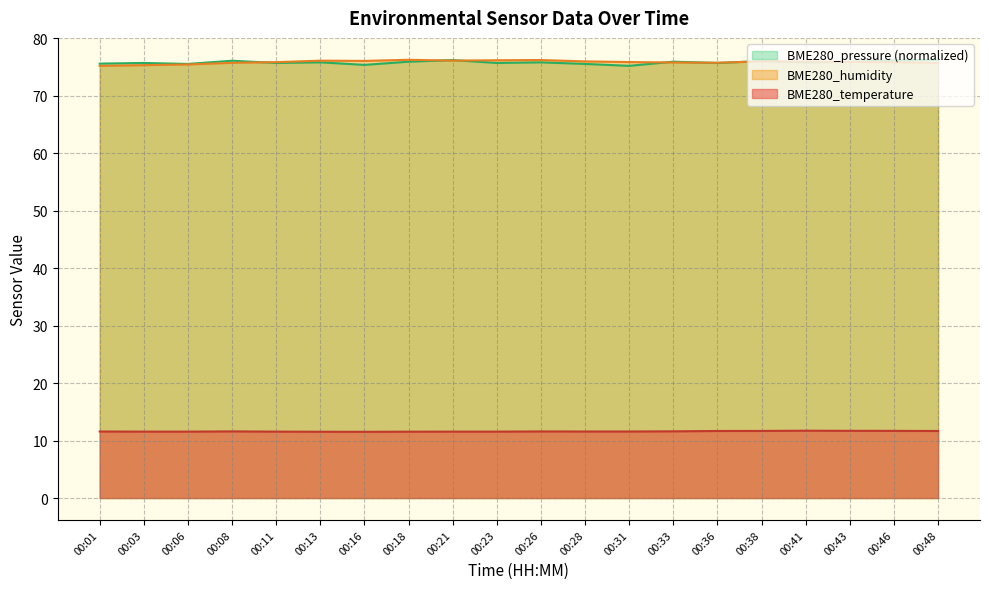

Between 00:26 and 00:01, which is larger?

00:26